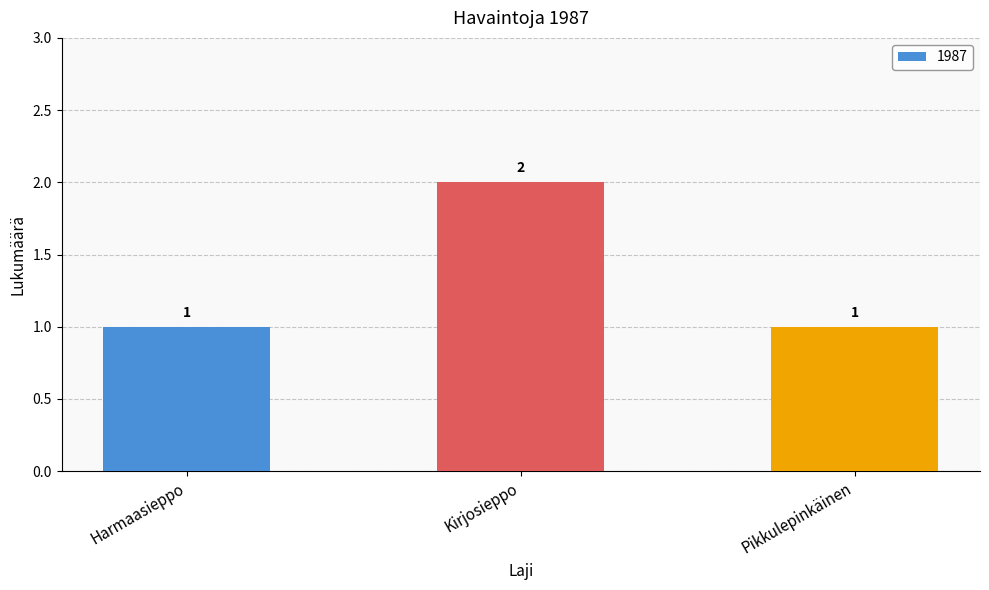

What is the average value?

1